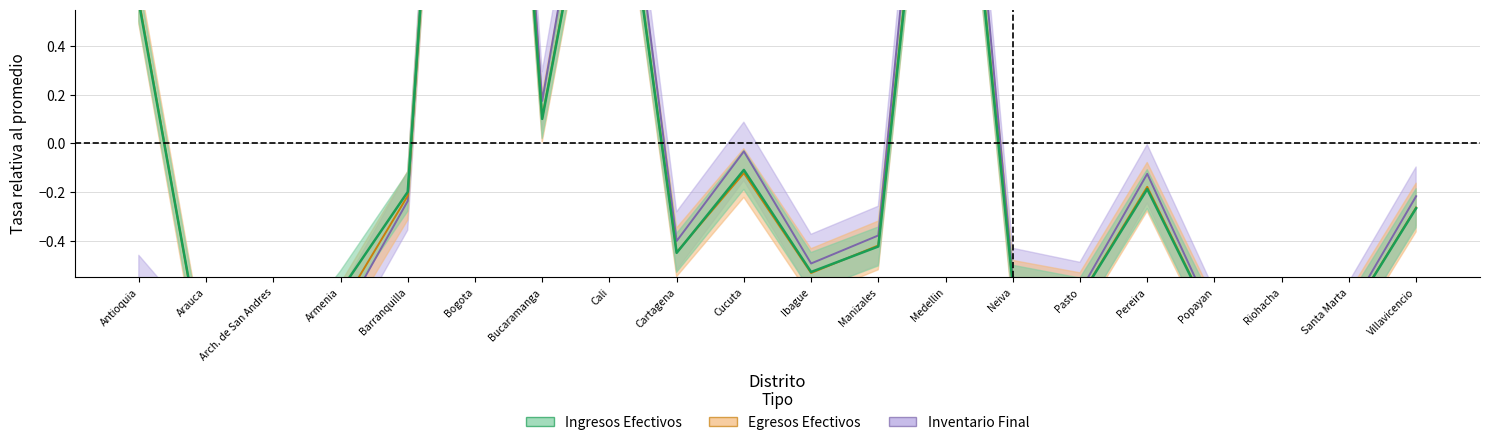

True or false: inventario_final and ingresos_efectivos cross at least once.

True